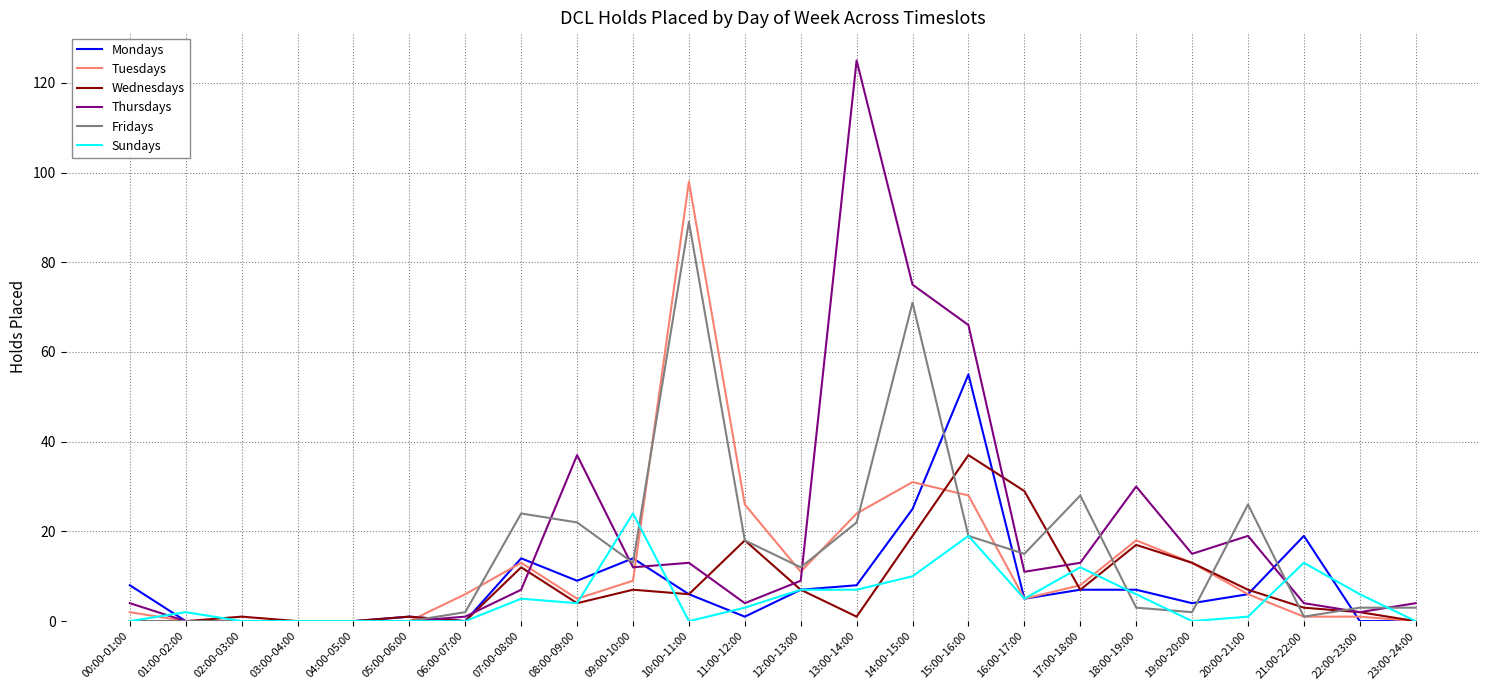

What value does the Thursdays series have at 21:00-22:00, to the nearest 5?

5